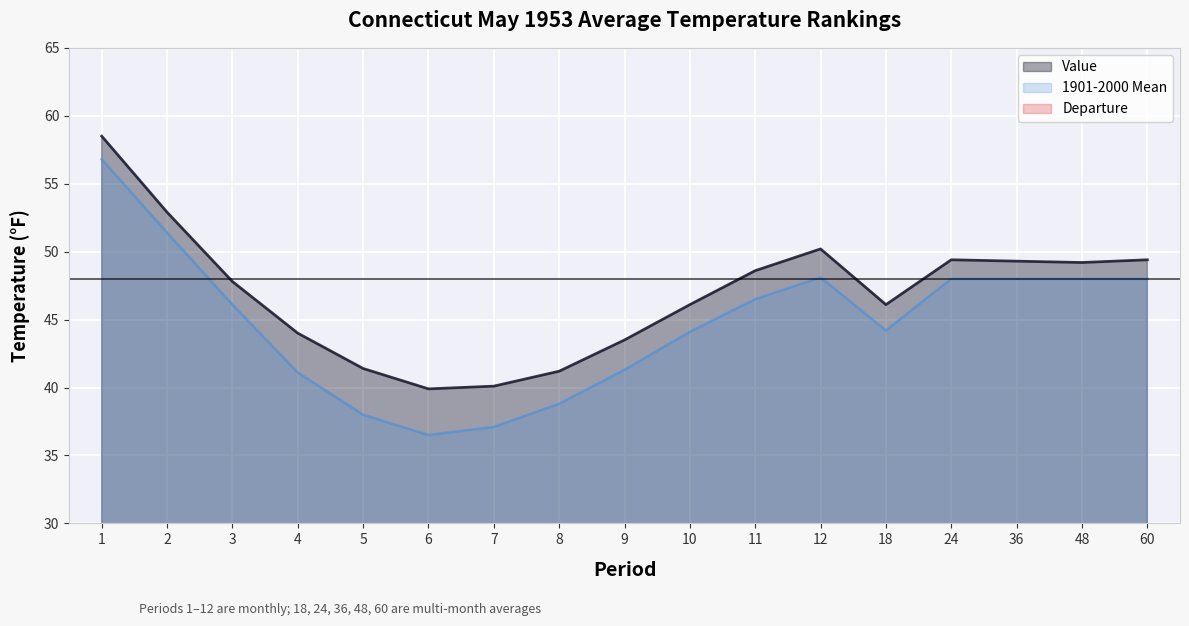

Is it true that 1901-2000 Mean equals 37.1 at 7?

True